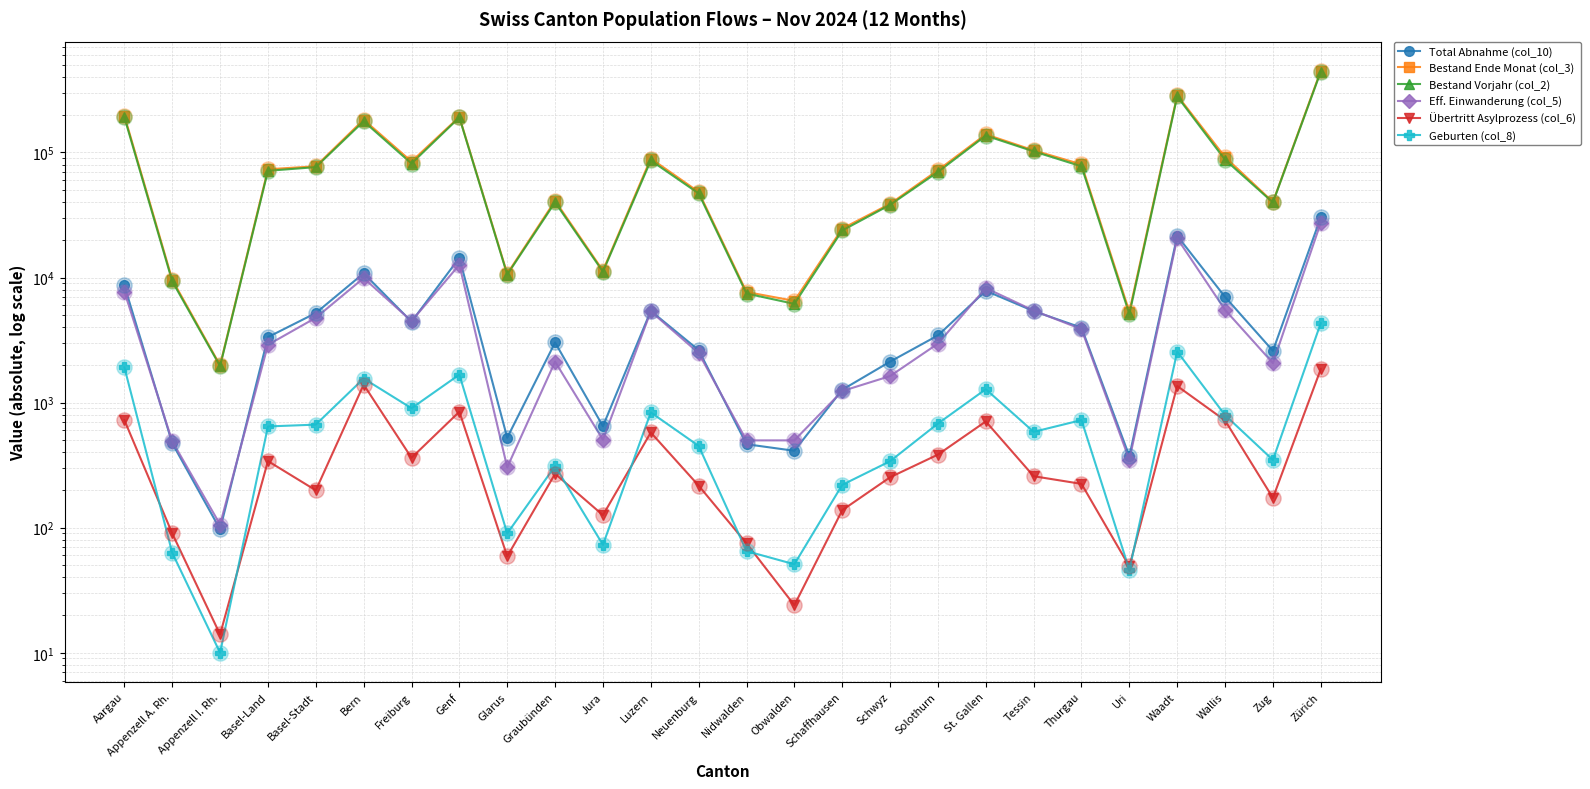

At how many categories does at least one series exceed 100926?

7